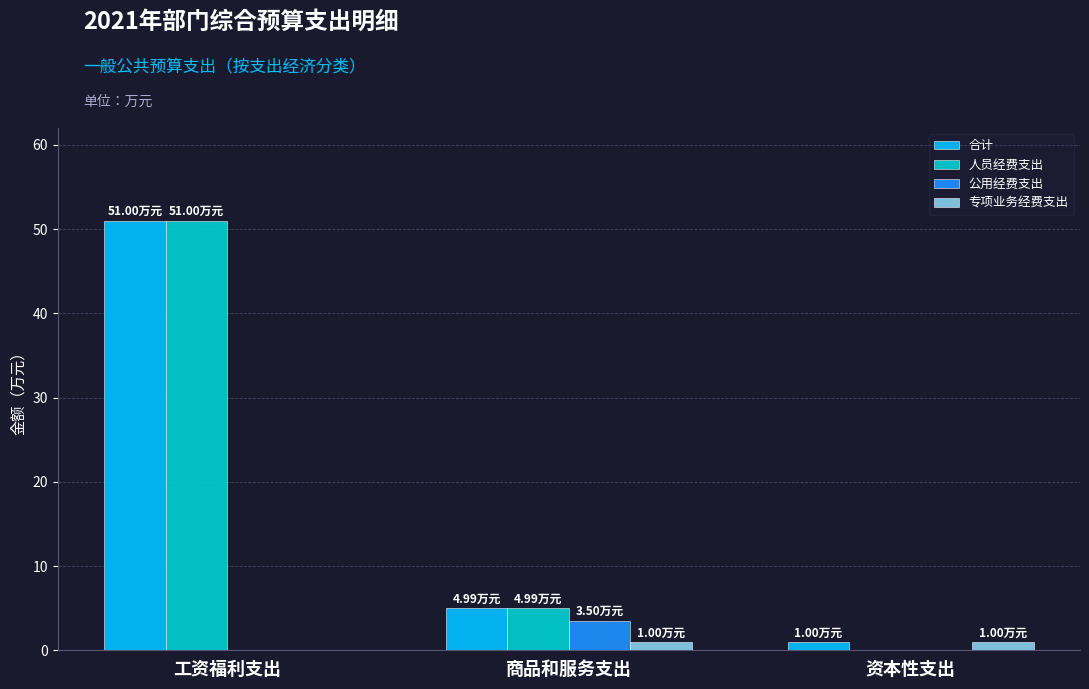

Is it true that 公用经费支出 equals 0.0 at 资本性支出?

True